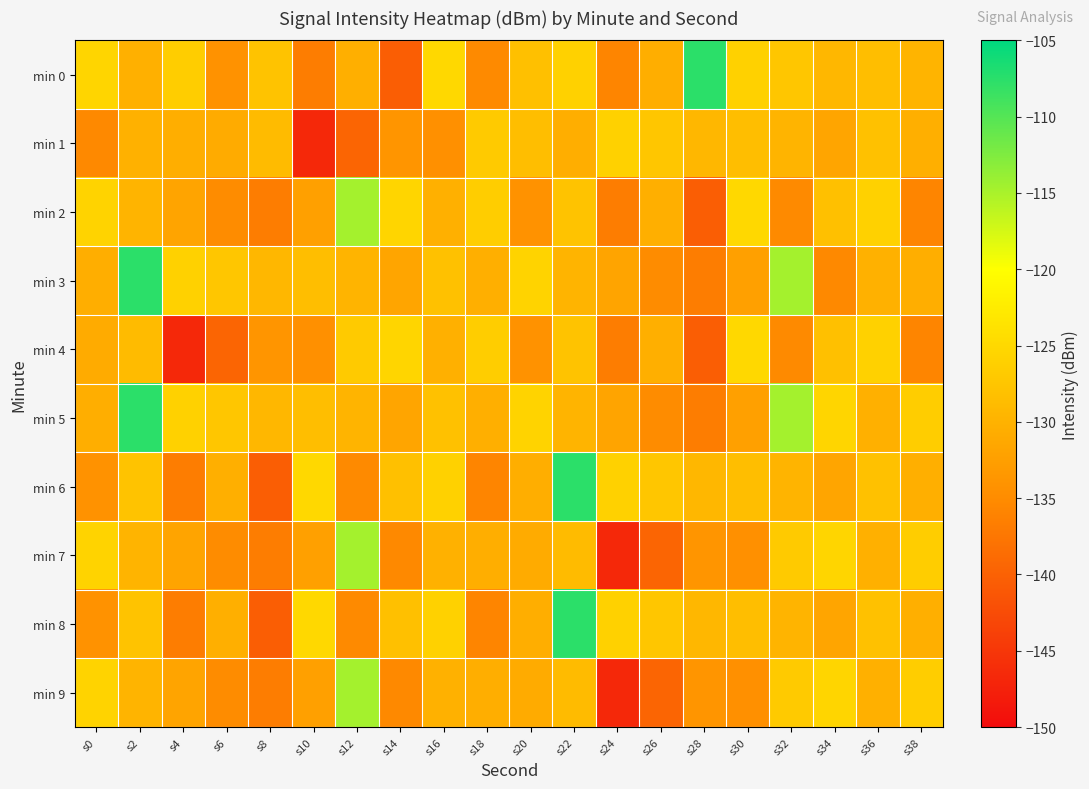

At which category does the chart reach its minimum across all series?

s10